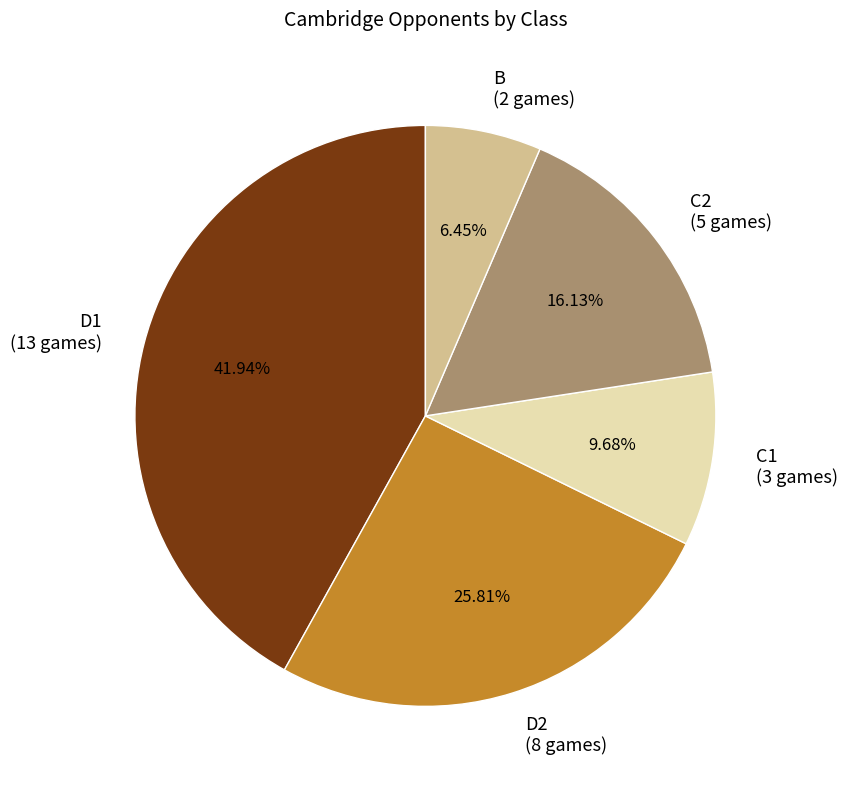

Rank the categories by value from highest to lowest.

D1, D2, C2, C1, B